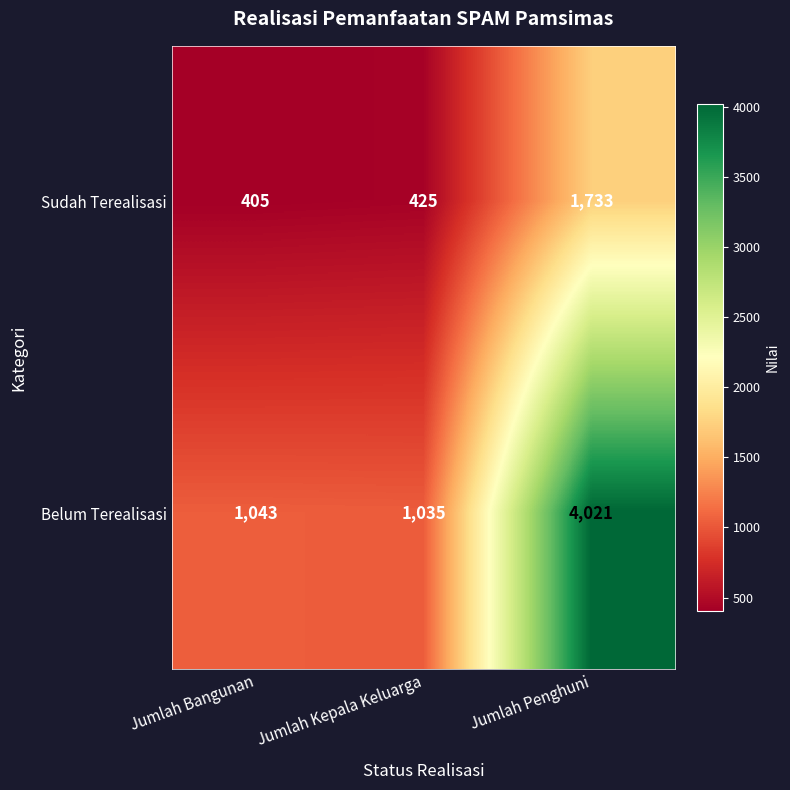

Between Jumlah Bangunan and Jumlah Penghuni, which series saw the biggest shift?

Belum Terealisasi